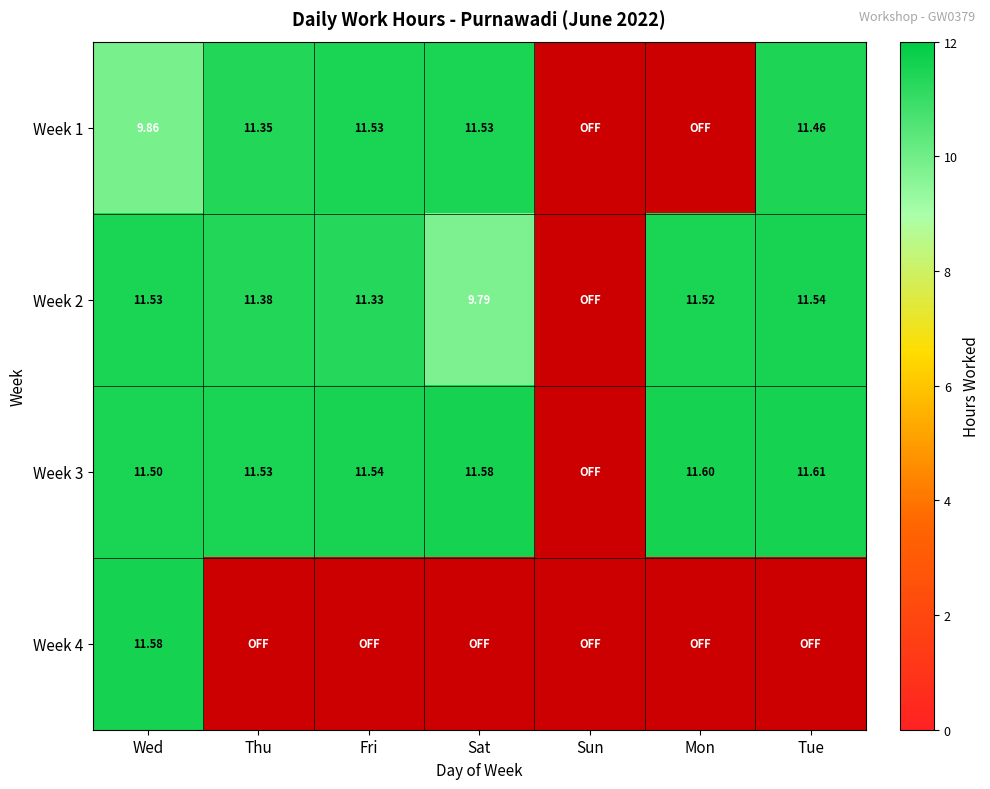

Is the value of Week 3 at Sat greater than the value of Week 1 at Wed?

Yes